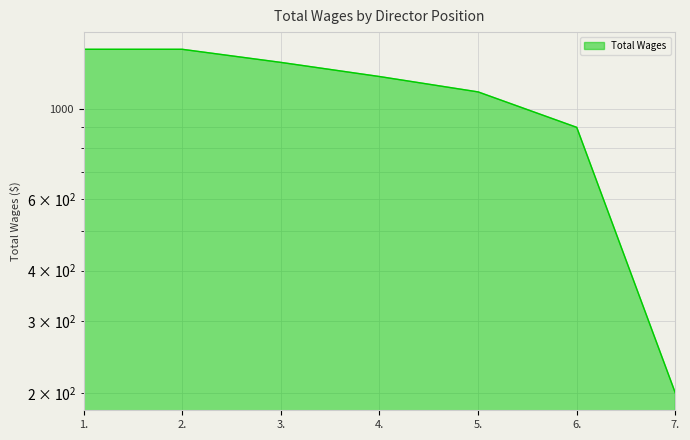

Reading right to left, list all the values displayed in this chart.

7.=200	6.=900	5.=1100	4.=1200	3.=1300	2.=1400	1.=1400